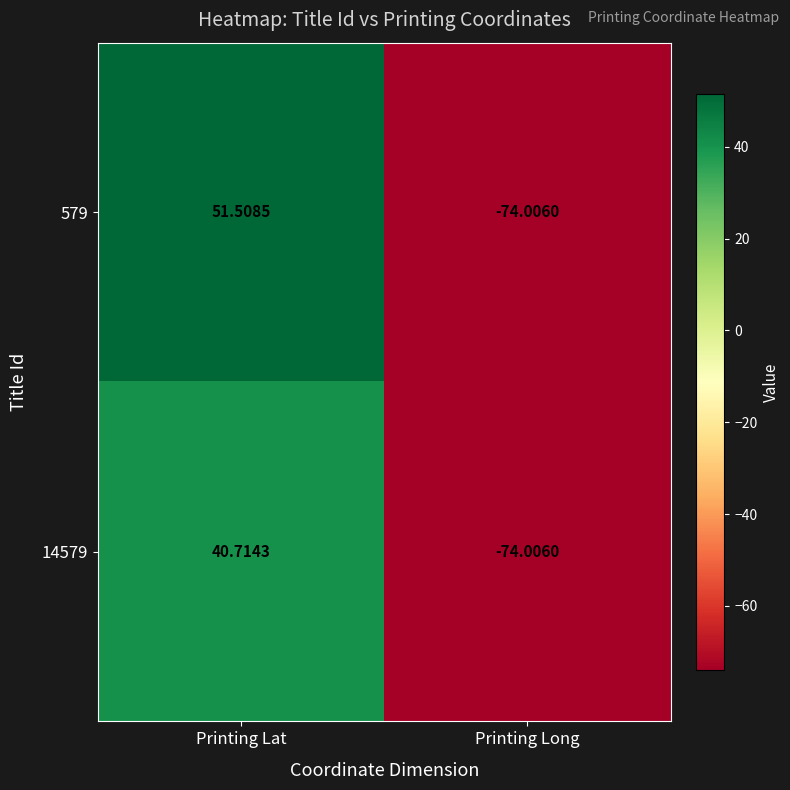

Which series has the largest range (max minus min)?

579